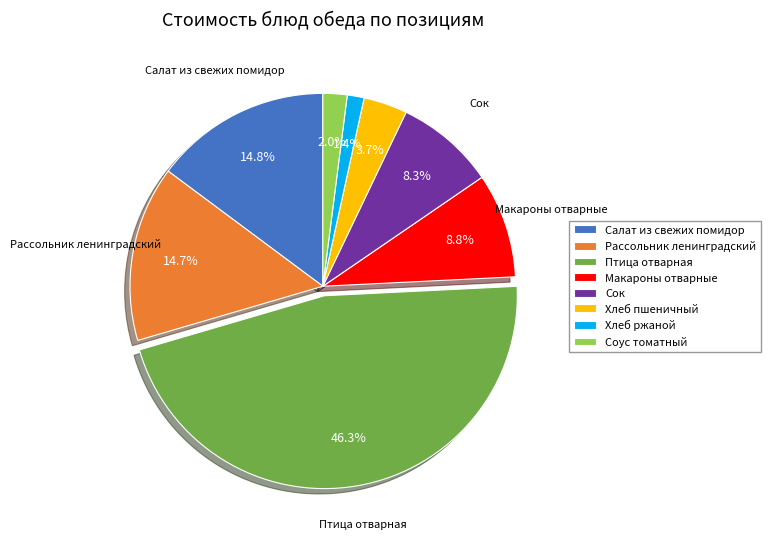

Which category has the smallest portion of the pie?

Хлеб ржаной